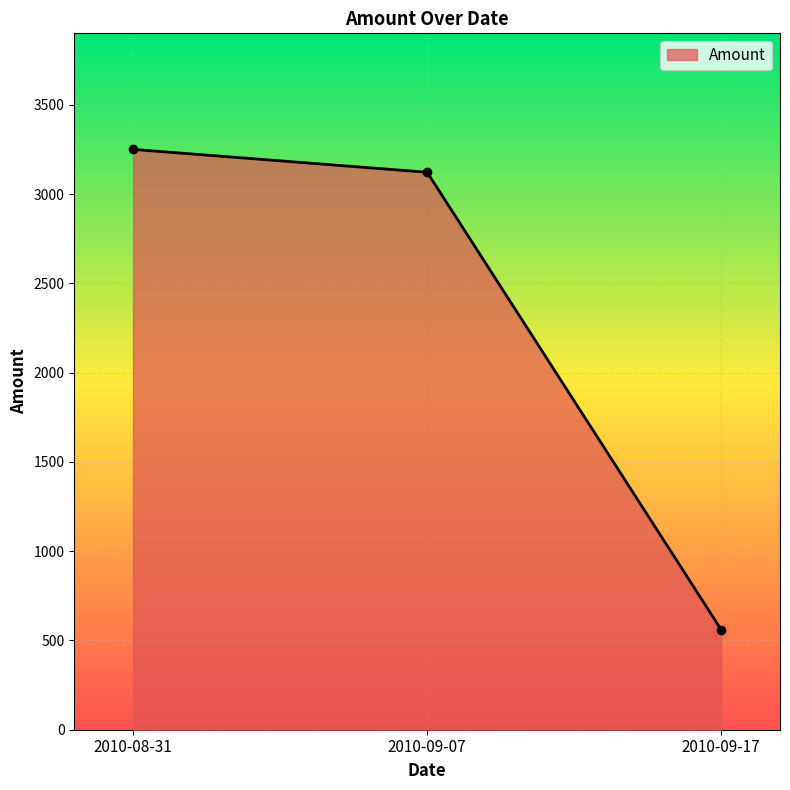

True or false: the data shows 3122.0 at 2010-09-07.

True